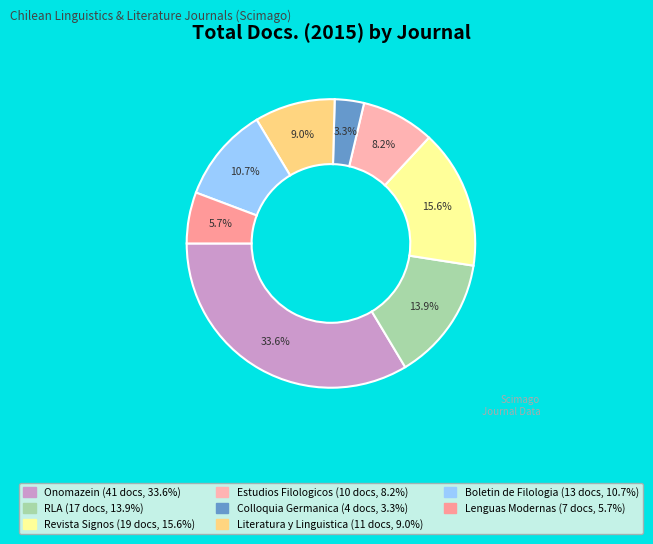

How many slices are in this pie chart?

8